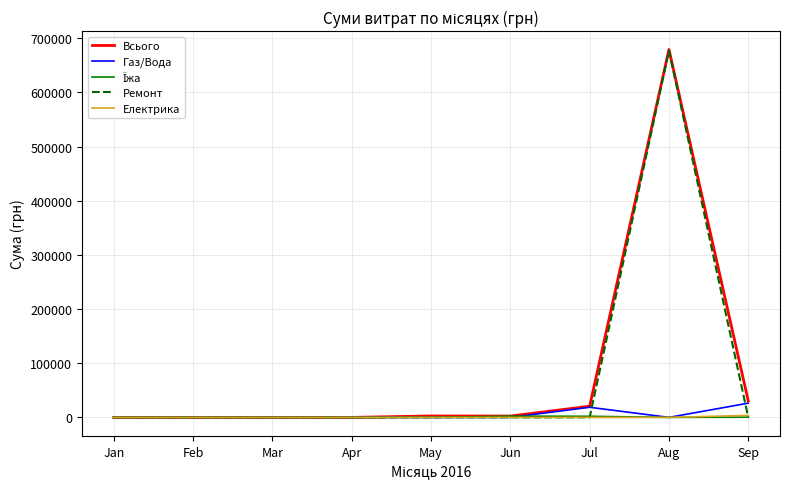

At which category is the sum across all series the highest?

Aug